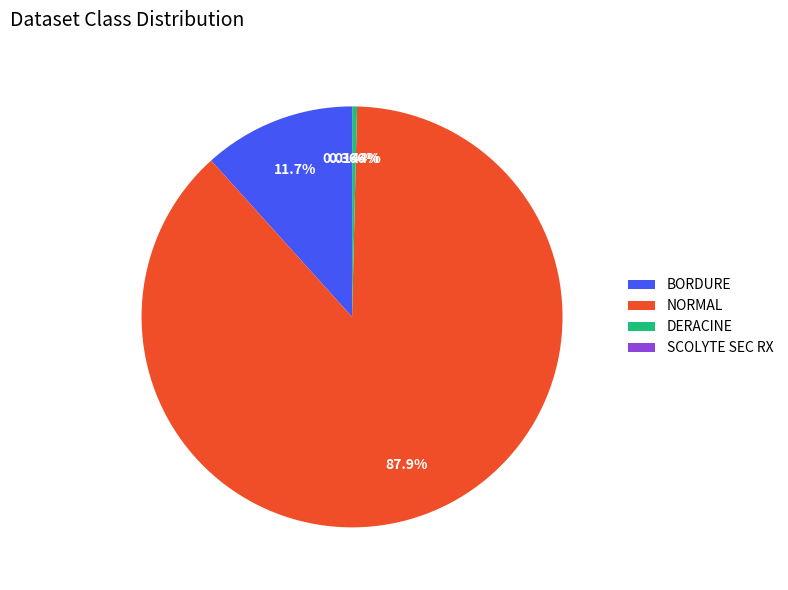

Which slice is the largest?

NORMAL